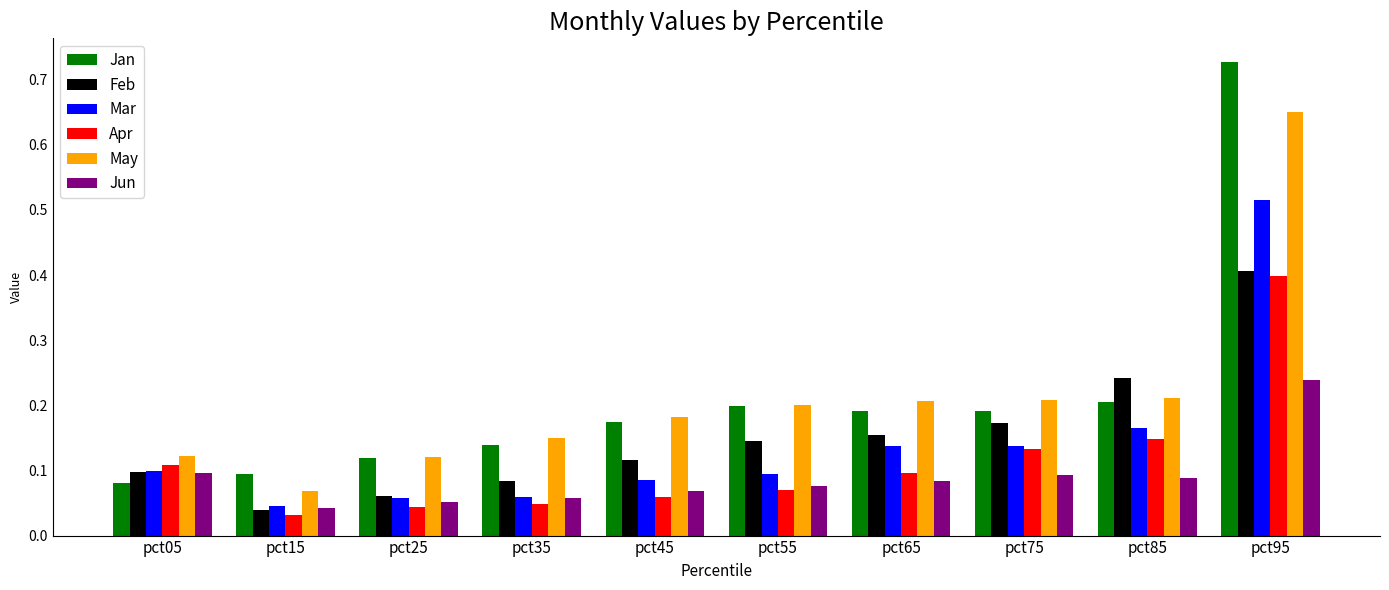

At which label is May closest to 0?

pct15